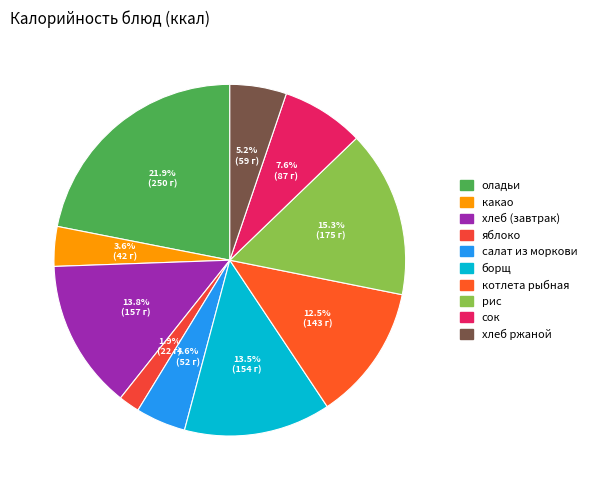

To the nearest percent, what is the average slice percentage?

10%